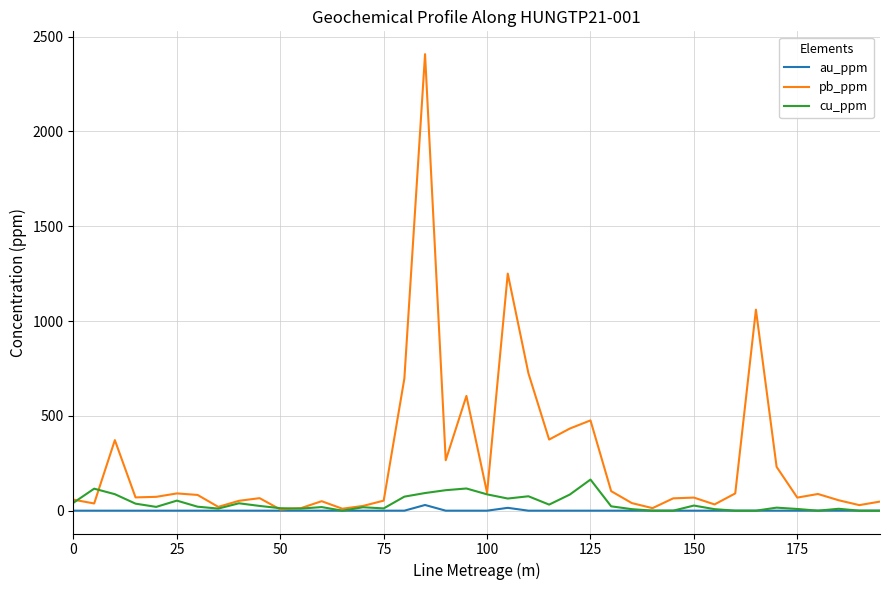

Which series has the widest spread of values?

pb_ppm